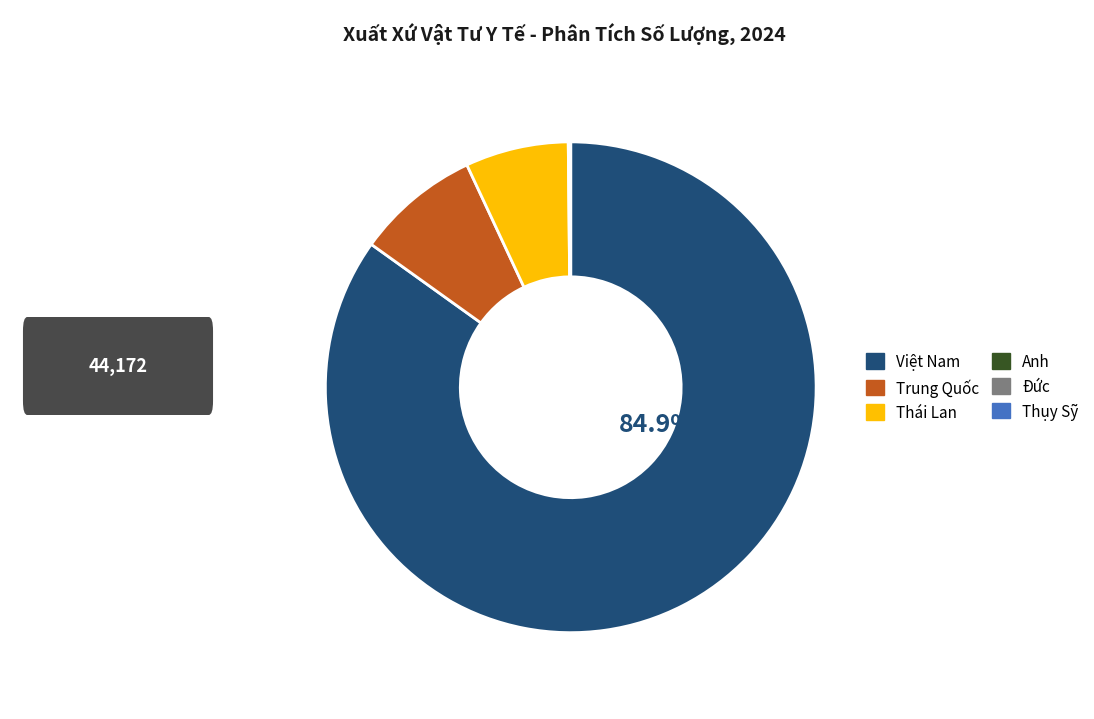

Between Việt Nam and Trung Quốc, which is larger?

Việt Nam